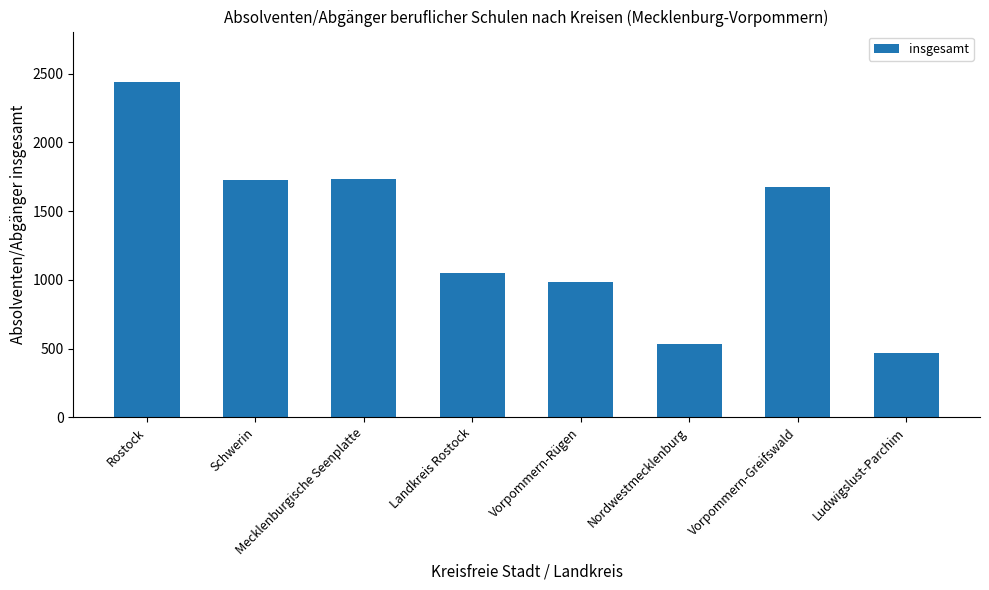

What is the label of the 8th bar from the right?

Rostock